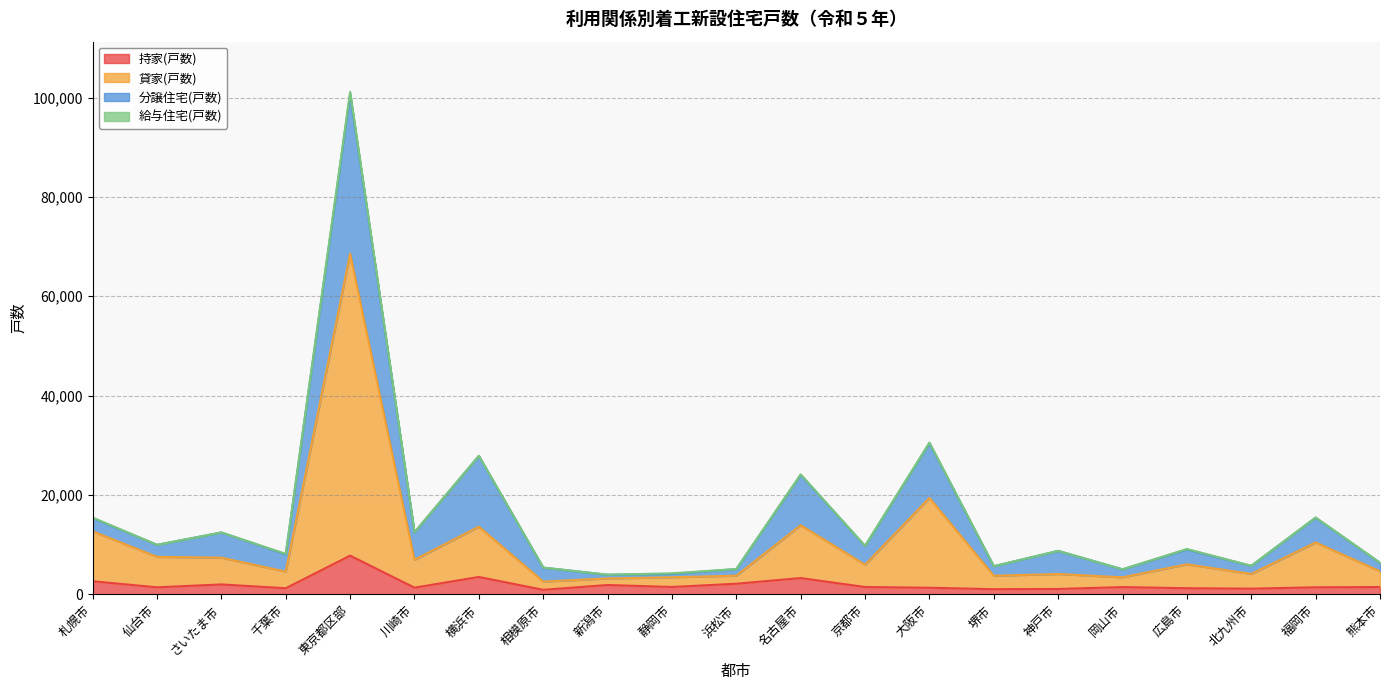

The 貸家(戸数) series shows 1904 at 熊本市. True or false?

False